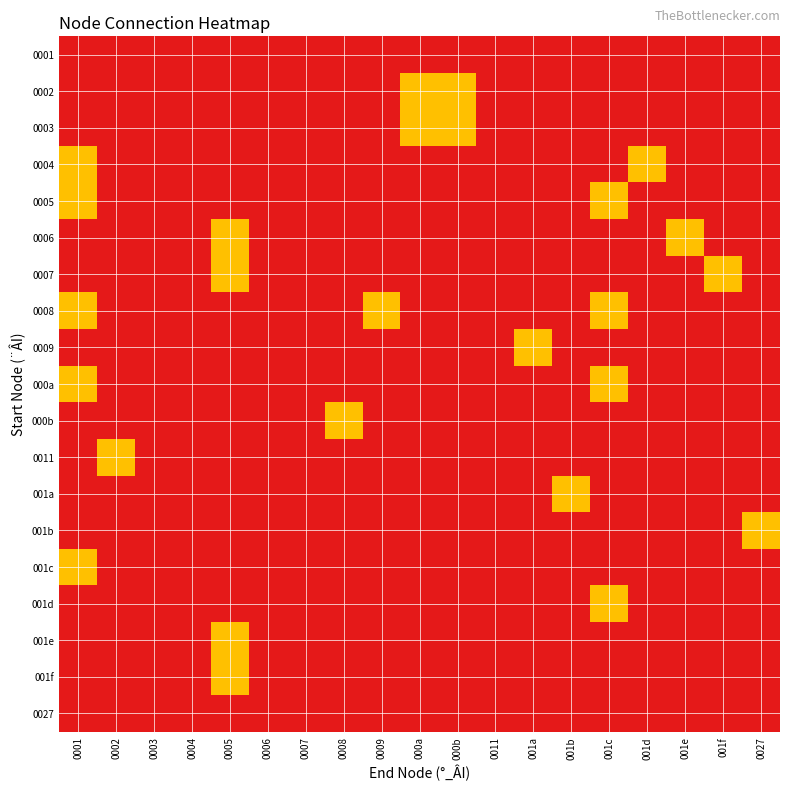

At which category is the sum across all series the highest?

0001